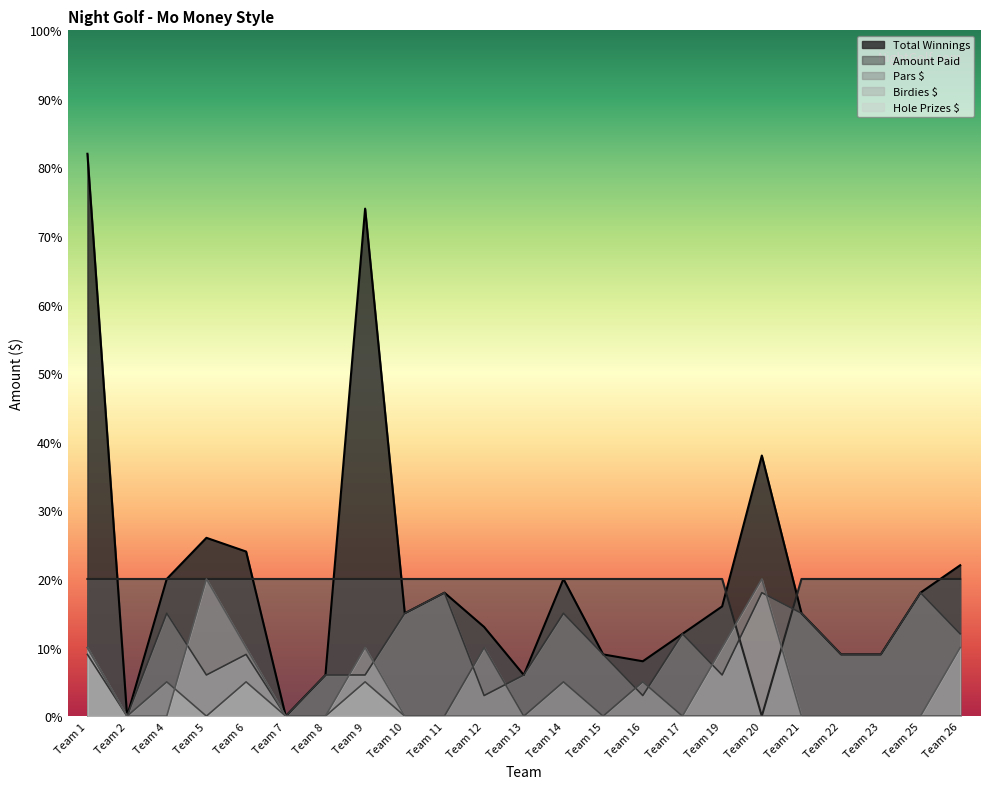

At which label is Hole Prizes $ closest to 10?

Team 1